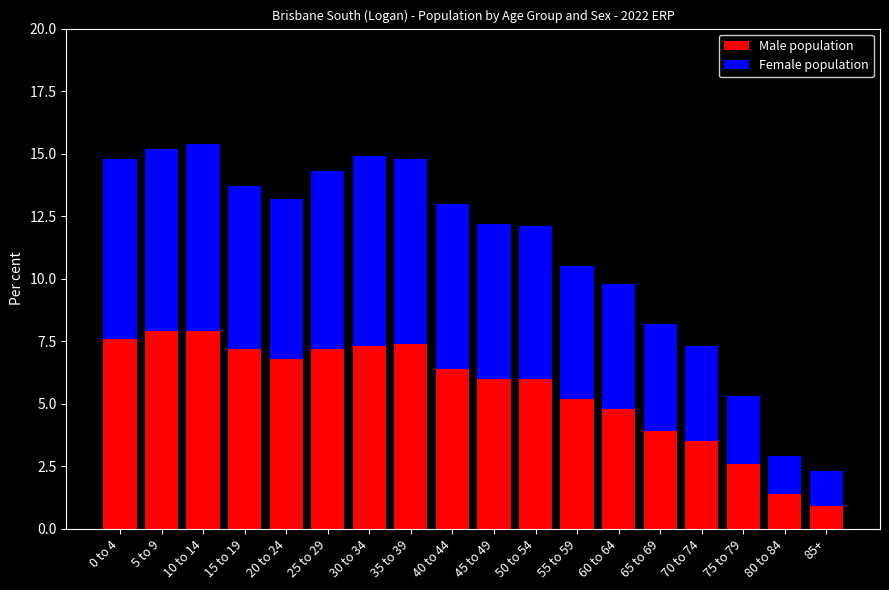

Count the number of data series in this chart.

2